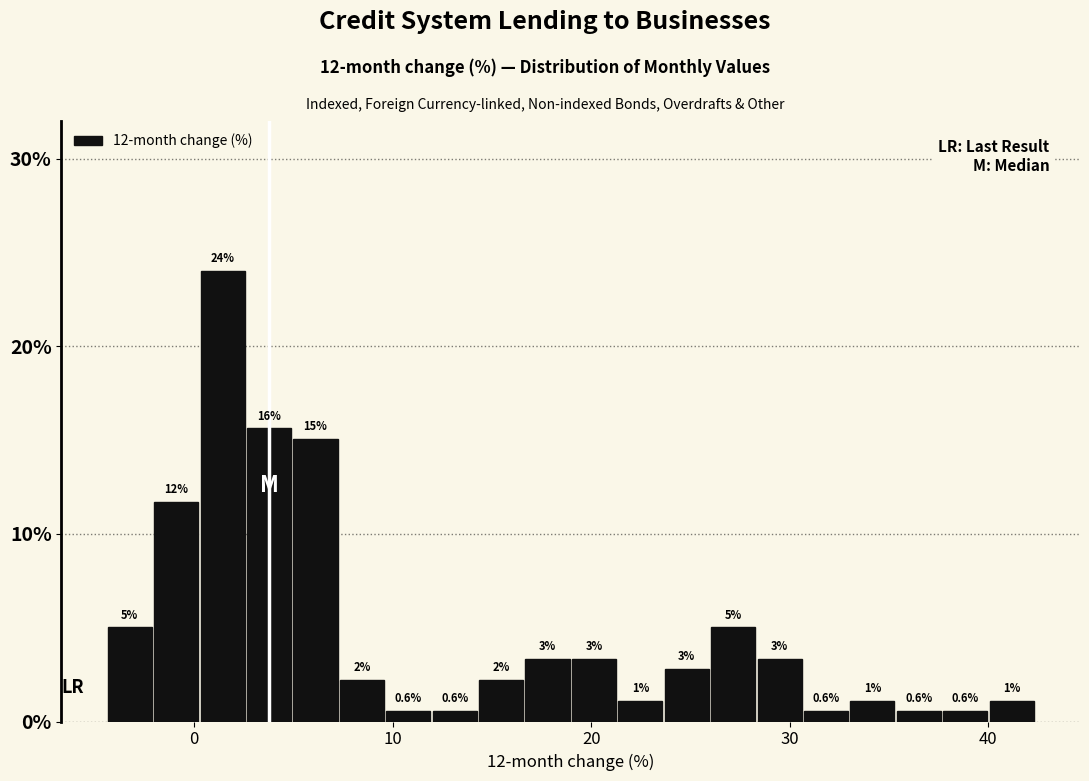

Read against the x-axis, roughly where is the centre of the tallest bar?

1